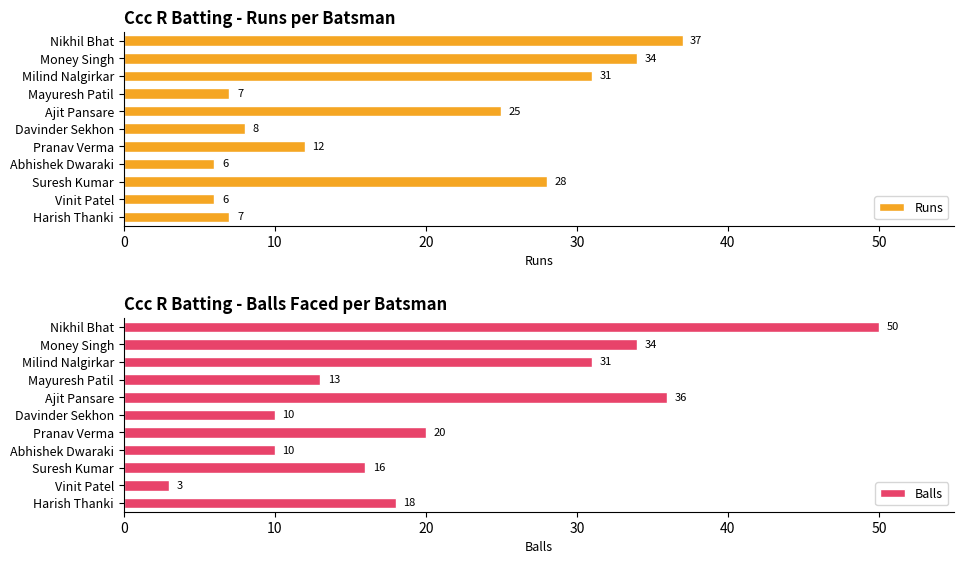

Read the Runs value at Harish Thanki, to the nearest 10.

10